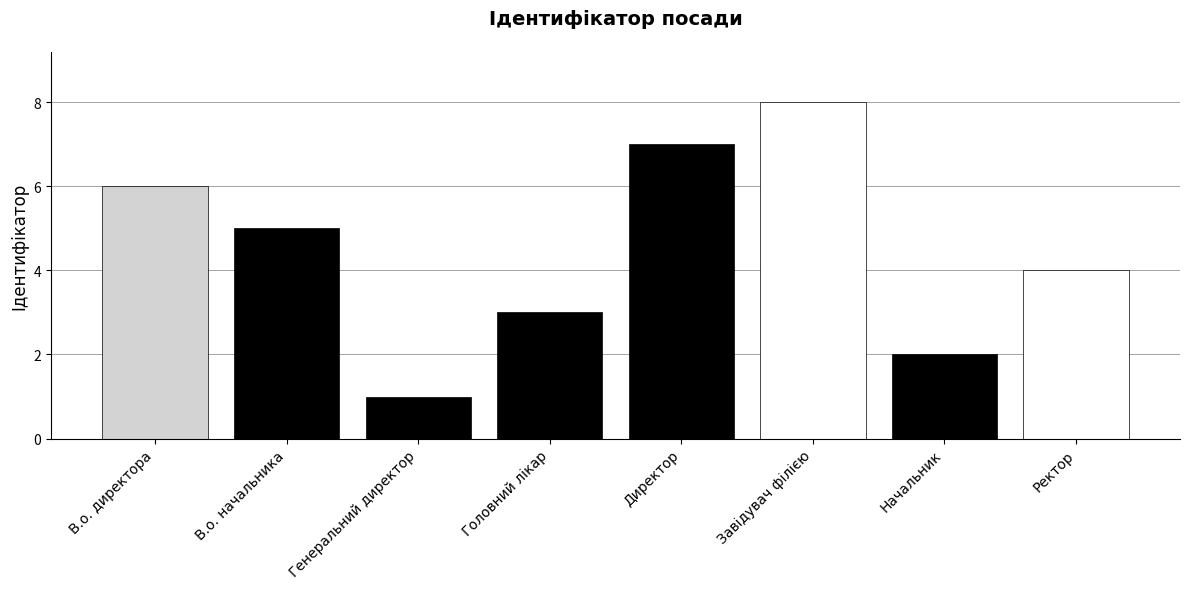

List the labels in order of value, largest first.

Завідувач філією, Директор, В.о. директора, В.о. начальника, Ректор, Головний лікар, Начальник, Генеральний директор